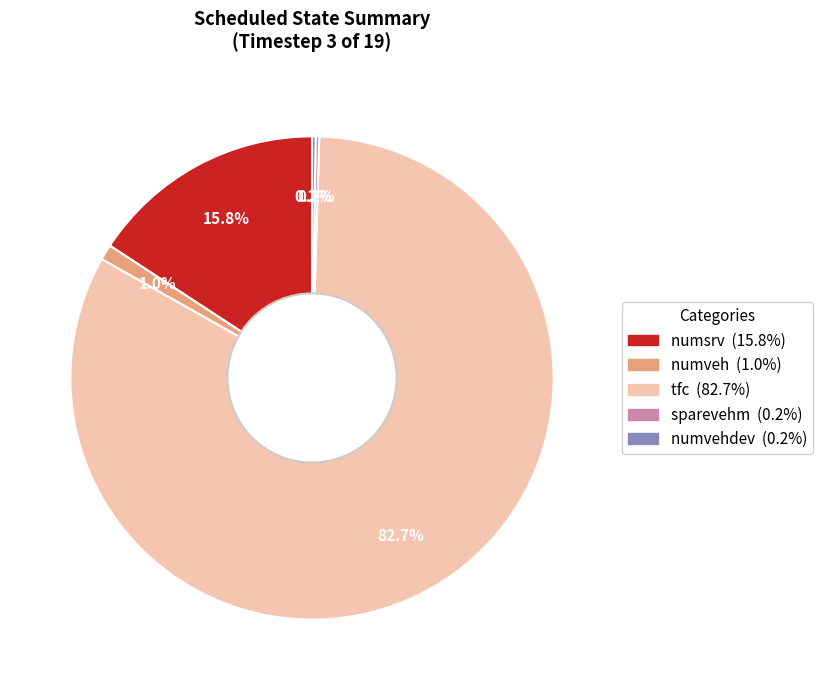

Which category has the biggest portion of the pie?

tfc